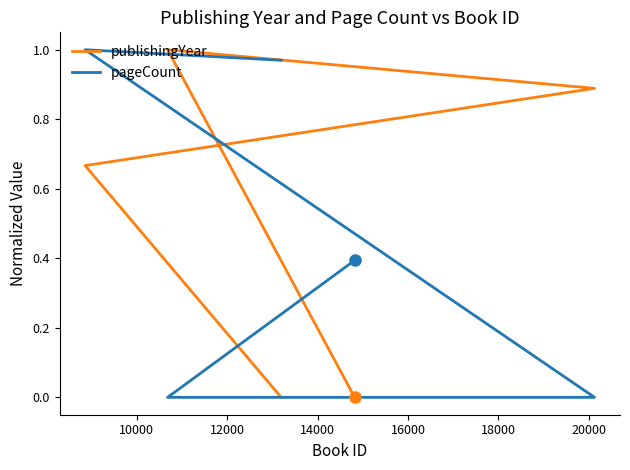

Is it true that pageCount equals 0.6 at 10000?

False